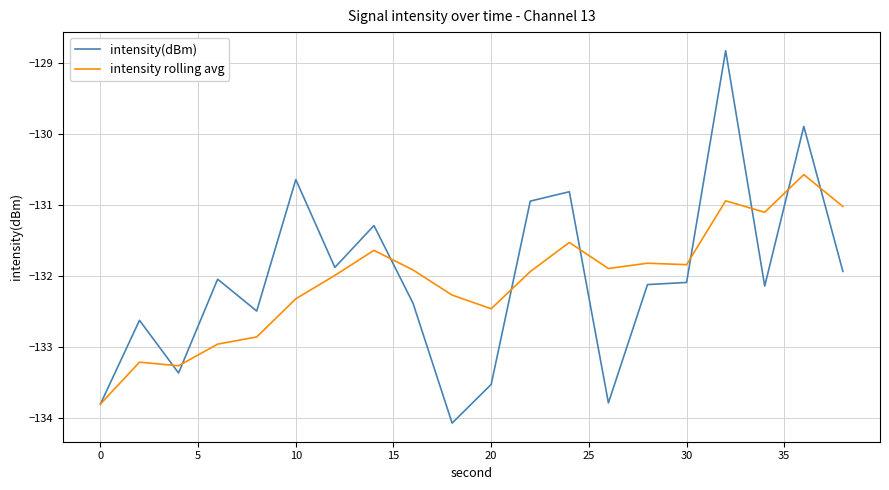

What is the greatest value displayed?

-128.8